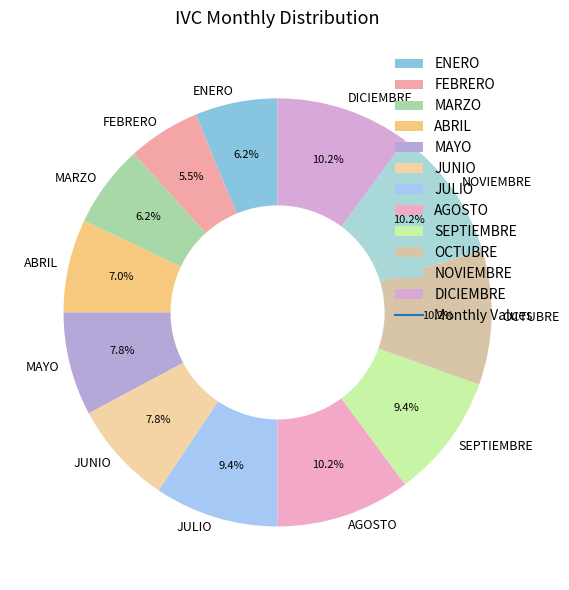

Is there a majority slice in this chart?

No